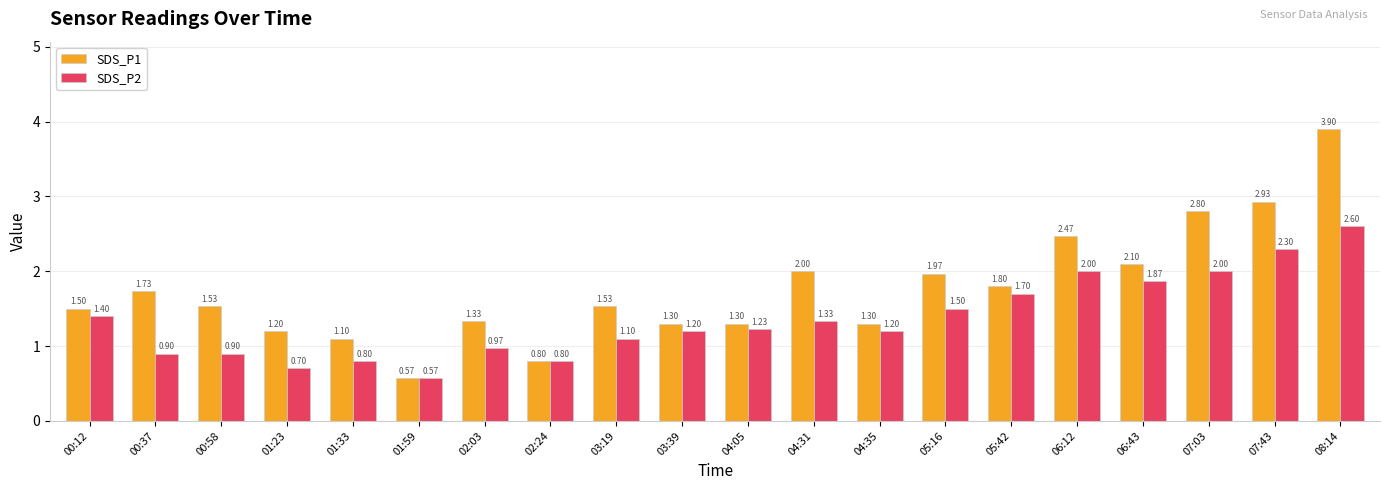

What is the label of the 16th bar from the left?

06:12